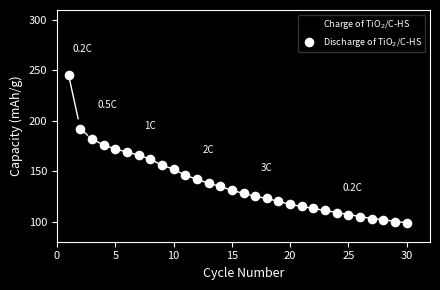

Across all data points, what is the range of Y values (max minus min)?

153